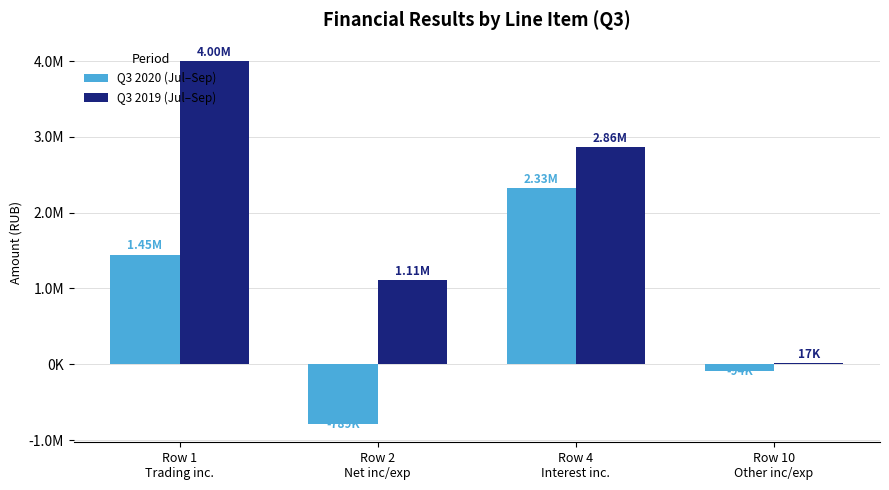

What are all the series names shown in the legend?

Q3 2020 (Jul–Sep), Q3 2019 (Jul–Sep)